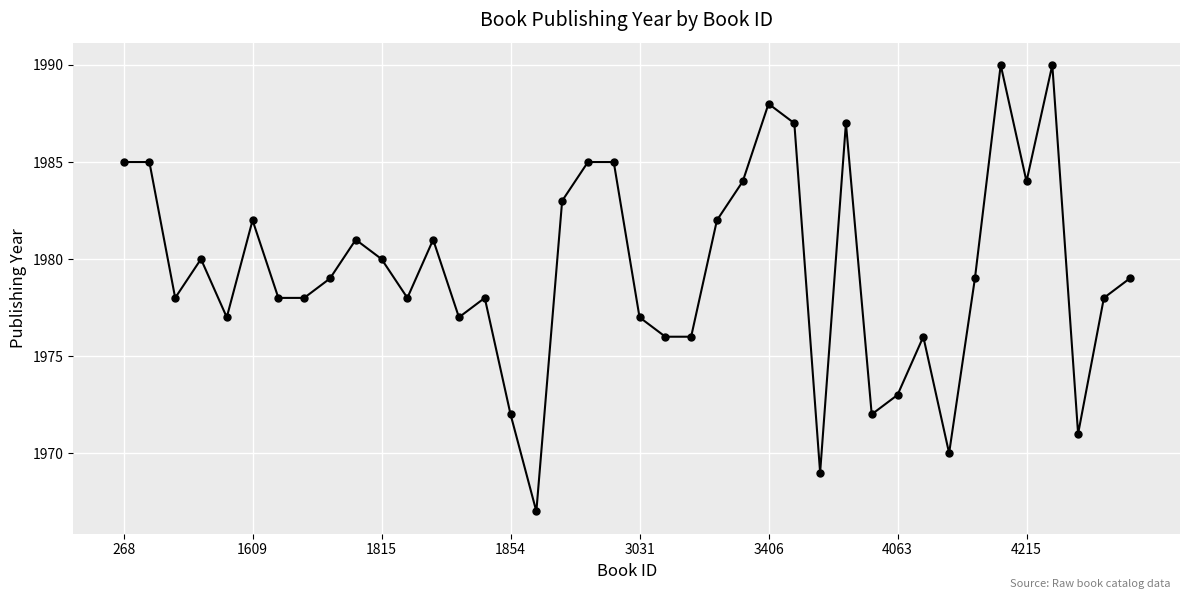

What is the value of the 19th point from the left?

1985